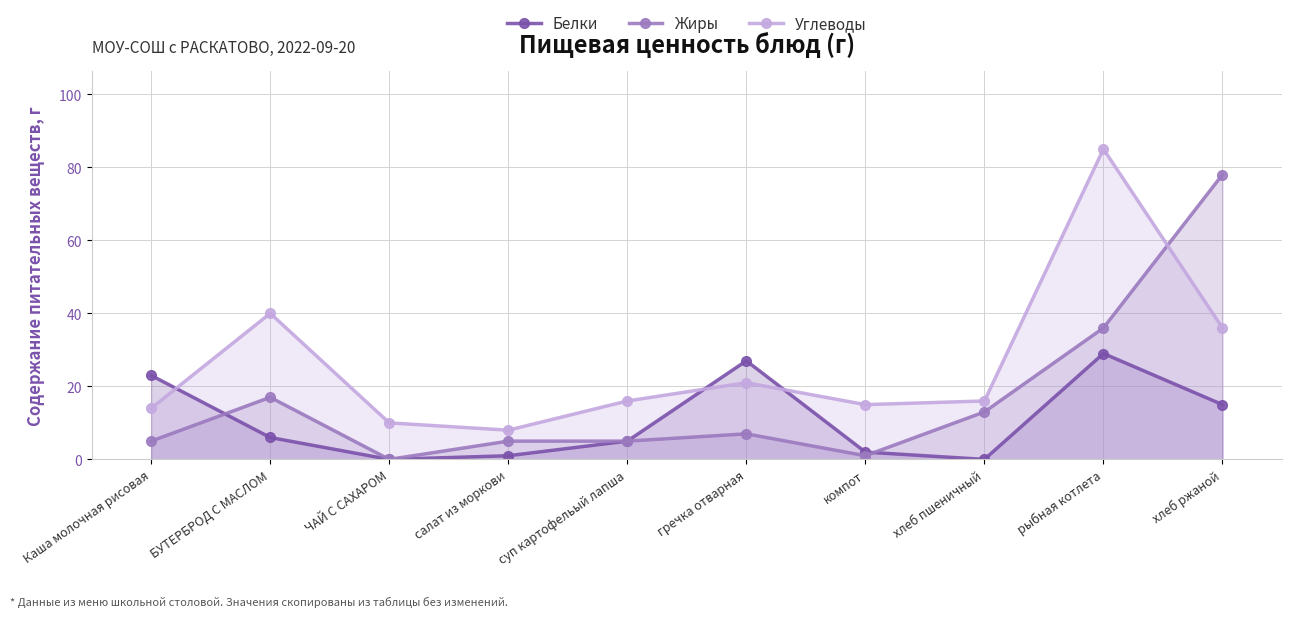

At which label is Жиры closest to 39?

рыбная котлета